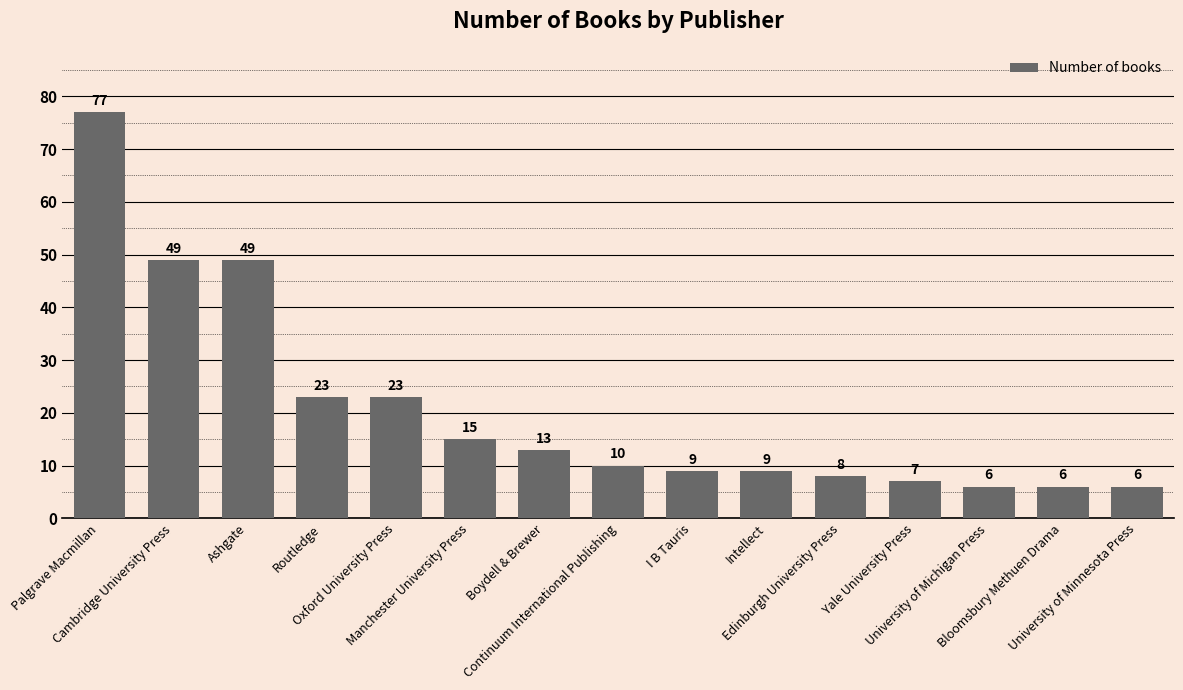

What is the label of the 3rd bar from the right?

University of Michigan Press